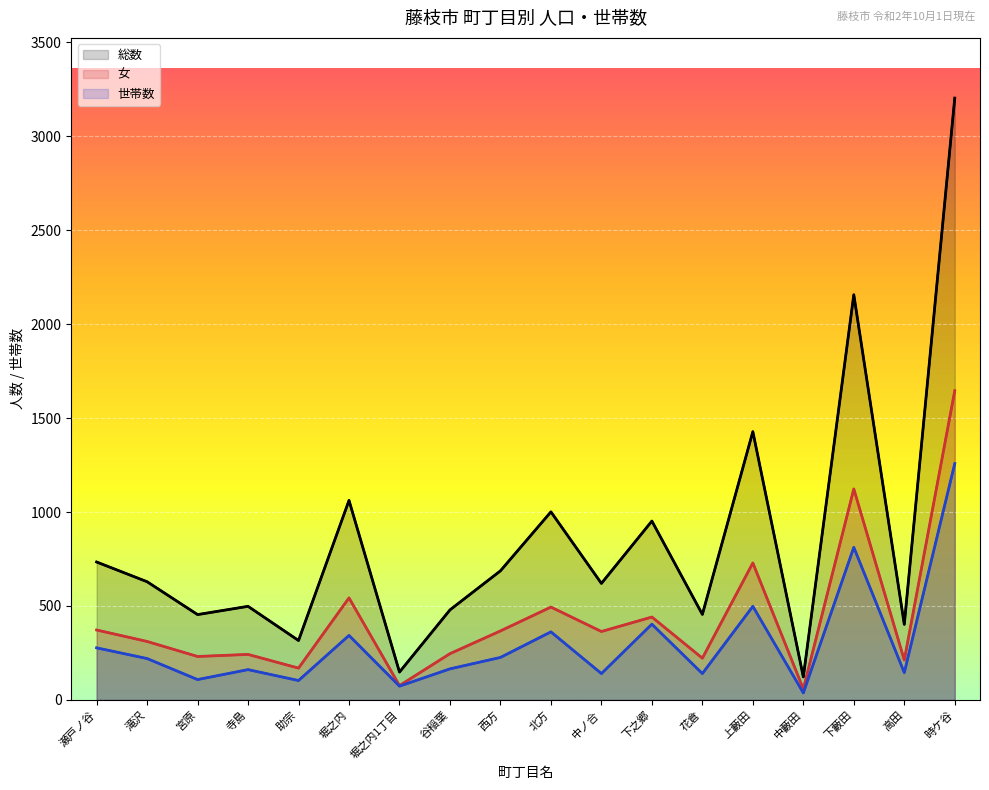

How many data points in 女 are less than 364?

9